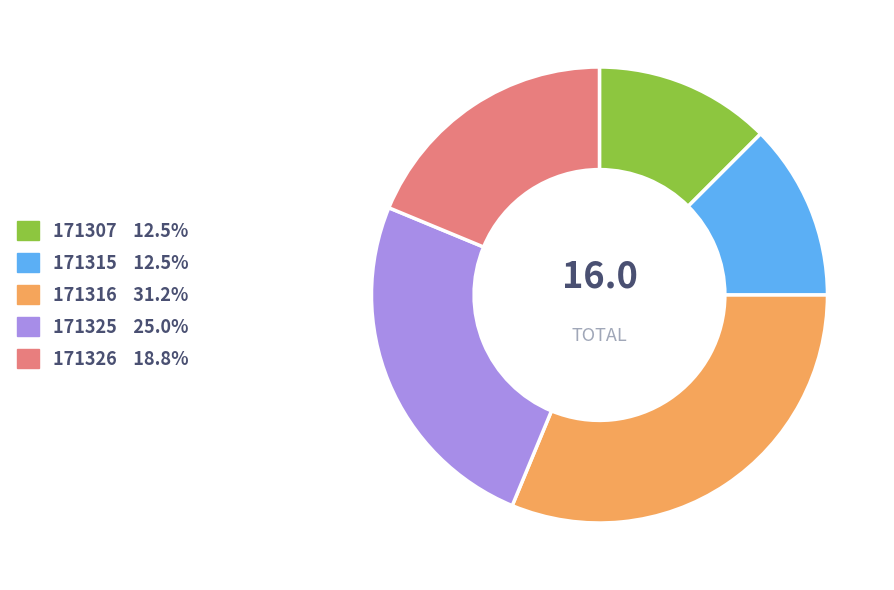

Is there a majority slice in this chart?

No